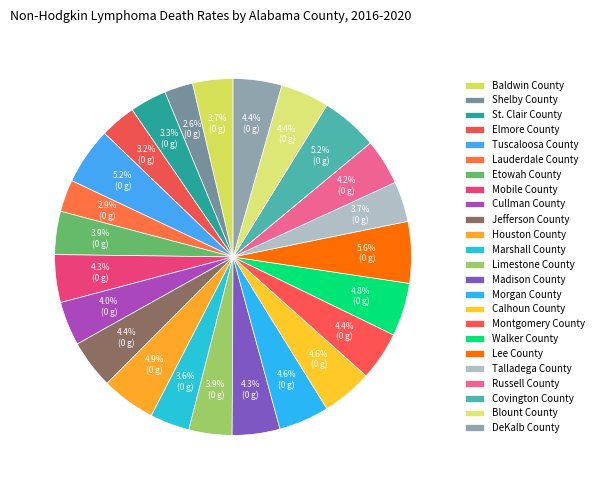

How many segments does this pie chart have?

24